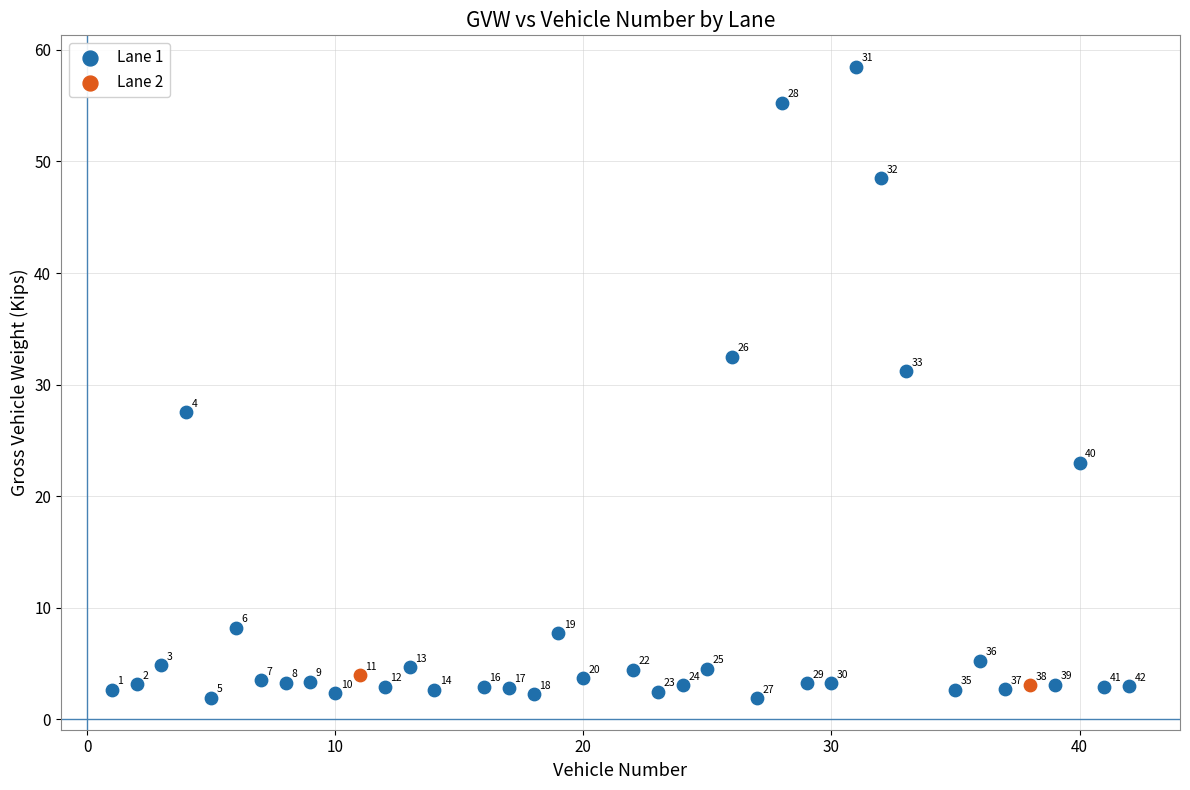

Which series reaches the maximum Y coordinate?

Lane 1